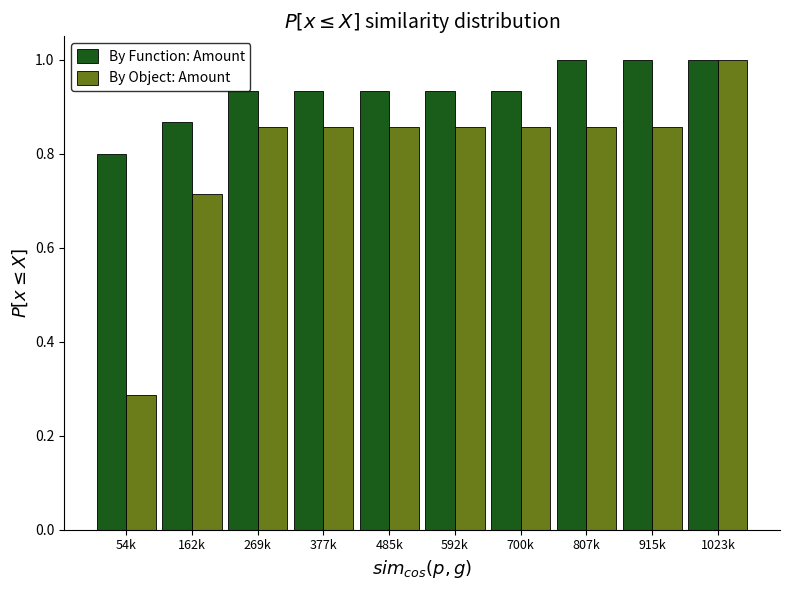

Which category has the lowest value in the By Function: Amount series?

54k